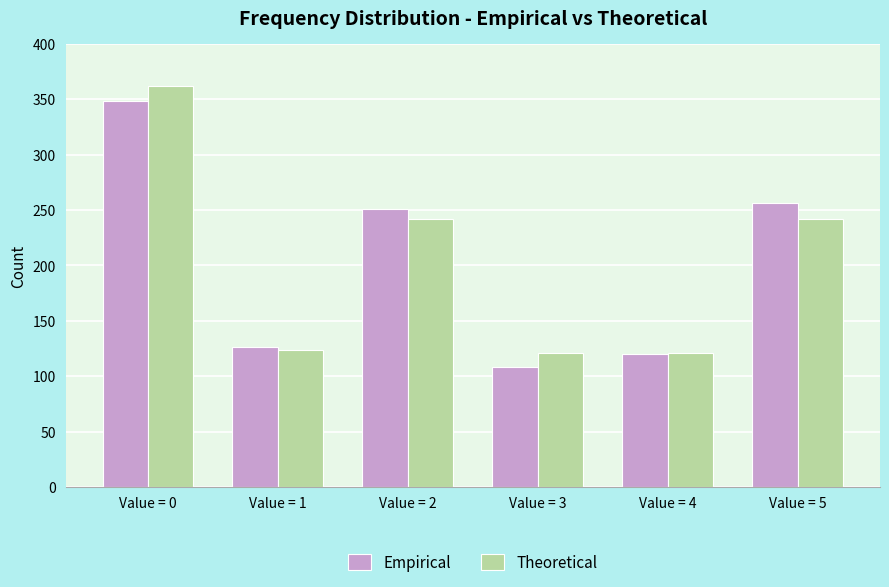

How many groups of bars are there?

6